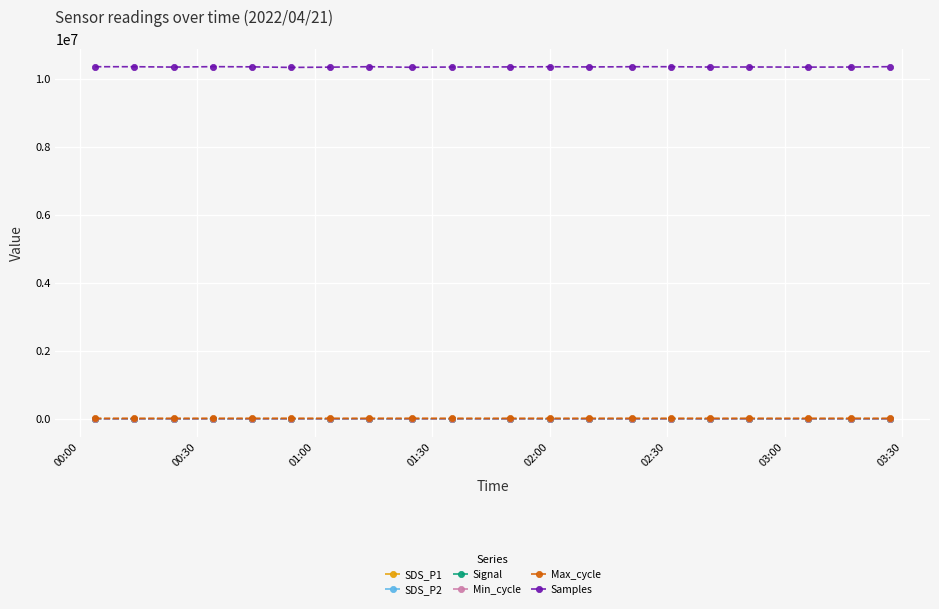

What is the maximum value shown in the chart?

10362673.0